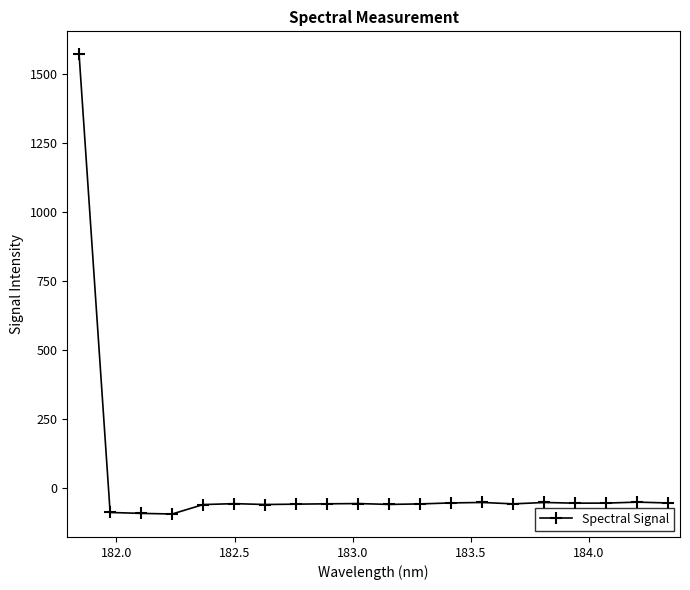

What is the average value?

18.2